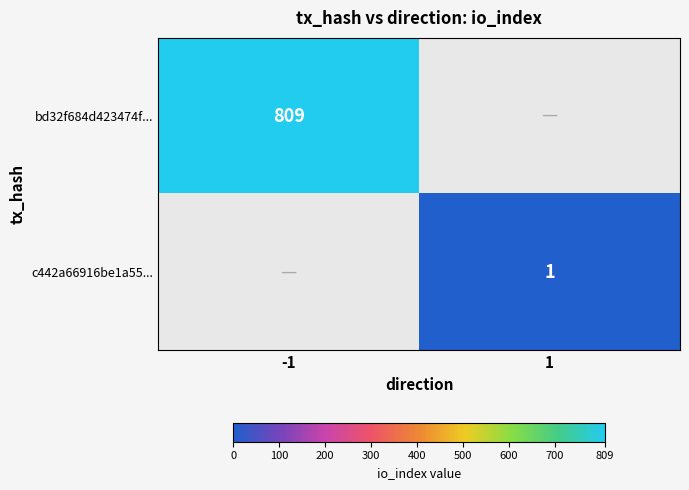

The value of bd32f684d423474f... at -1 is 1437. True or false?

False